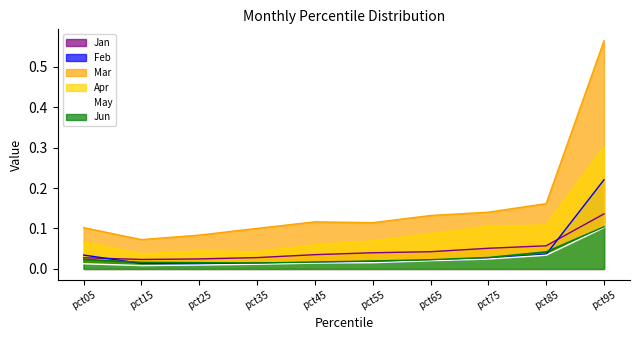

Does the chart have visible grid lines?

No